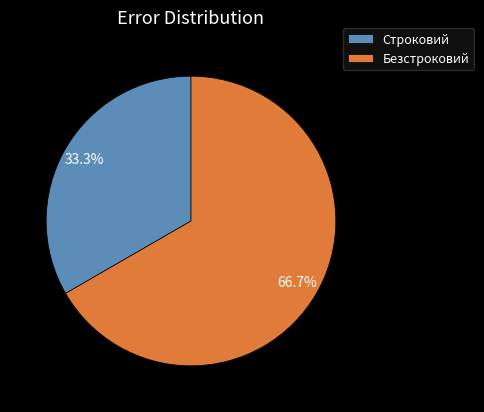

Is there any slice that represents more than half of the pie?

Yes